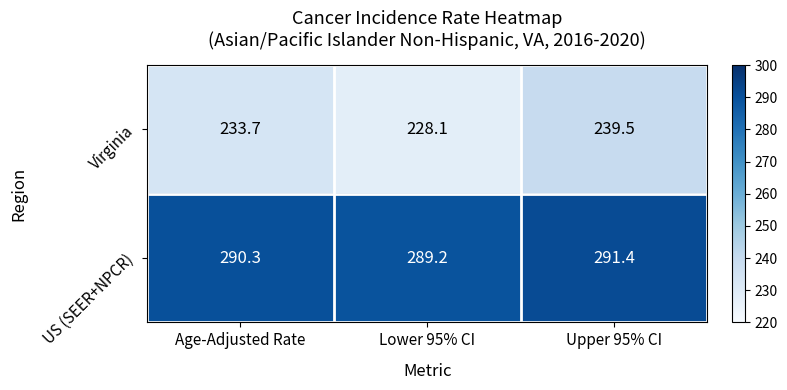

Reading left to right, transcribe all the data shown in this chart.

Virginia: Age-Adjusted Rate=233.7	Lower 95% CI=228.1	Upper 95% CI=239.5
US (SEER+NPCR): Age-Adjusted Rate=290.3	Lower 95% CI=289.2	Upper 95% CI=291.4